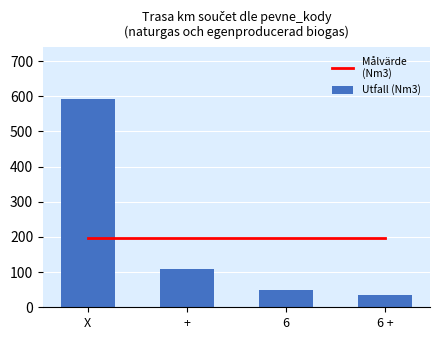

The value of Målvärde
(Nm3) at 6 is 343. True or false?

False